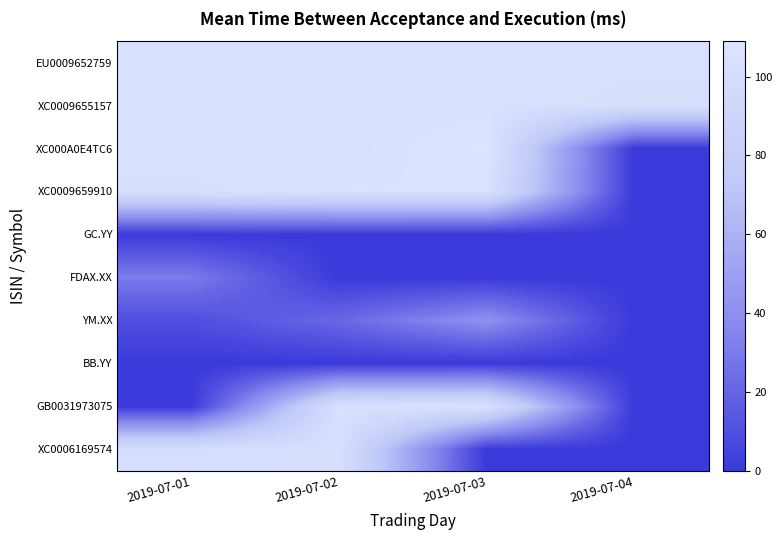

Reading left to right, what are all the values shown in this chart?

EU0009652759: 2019-07-01=104.7	2019-07-02=105.2	2019-07-03=105.5	2019-07-04=104.0
XC0009655157: 2019-07-01=103.6	2019-07-02=104.6	2019-07-03=104.6	2019-07-04=102.7
XC000A0E4TC6: 2019-07-01=105.2	2019-07-02=103.4	2019-07-03=109.0	2019-07-04=0.0
XC0009659910: 2019-07-01=102.7	2019-07-02=106.2	2019-07-03=106.0	2019-07-04=0.0
GC.YY: 2019-07-01=0.2	2019-07-02=0.1	2019-07-03=0.1	2019-07-04=0.0
FDAX.XX: 2019-07-01=30.6	2019-07-02=0.1	2019-07-03=0.0	2019-07-04=0.0
YM.XX: 2019-07-01=9.8	2019-07-02=21.8	2019-07-03=41.6	2019-07-04=0.0
BB.YY: 2019-07-01=0.2	2019-07-02=0.2	2019-07-03=0.3	2019-07-04=0.0
GB0031973075: 2019-07-01=0.0	2019-07-02=104.4	2019-07-03=105.2	2019-07-04=0.0
XC0006169574: 2019-07-01=101.0	2019-07-02=103.0	2019-07-03=0.0	2019-07-04=0.0